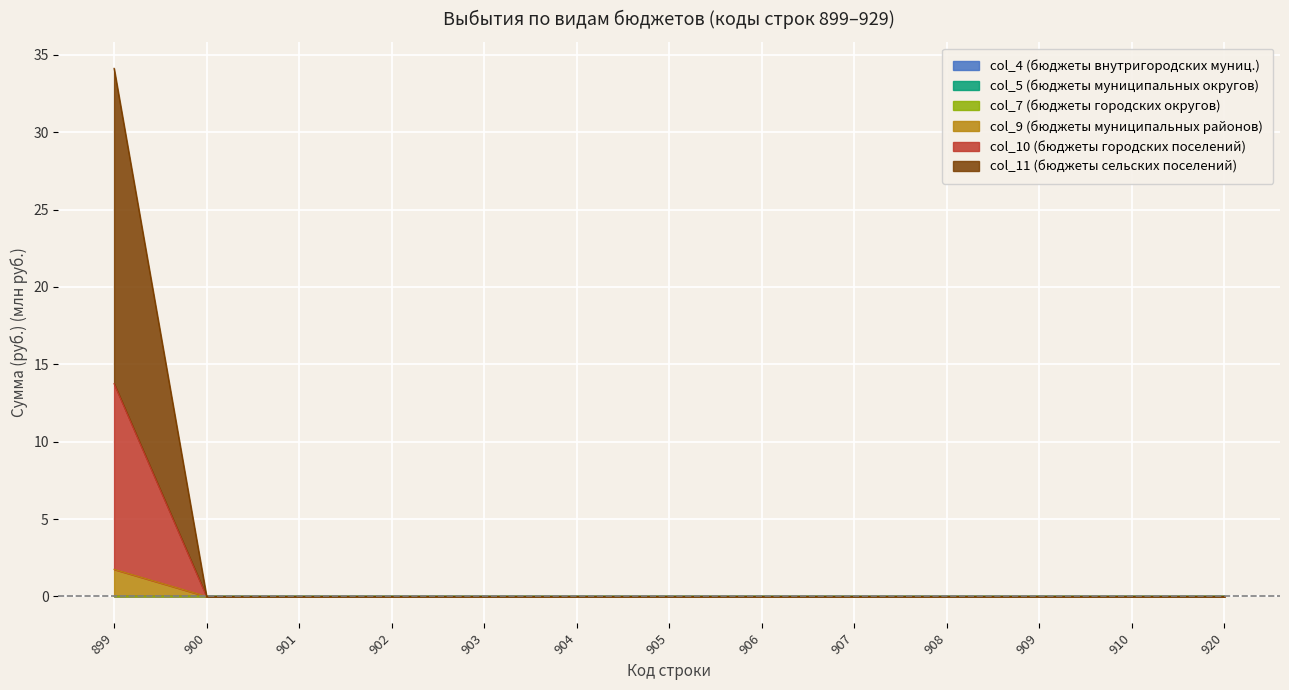

Count the col_9 (бюджеты муниципальных районов) values in the range 0 to 1.

12